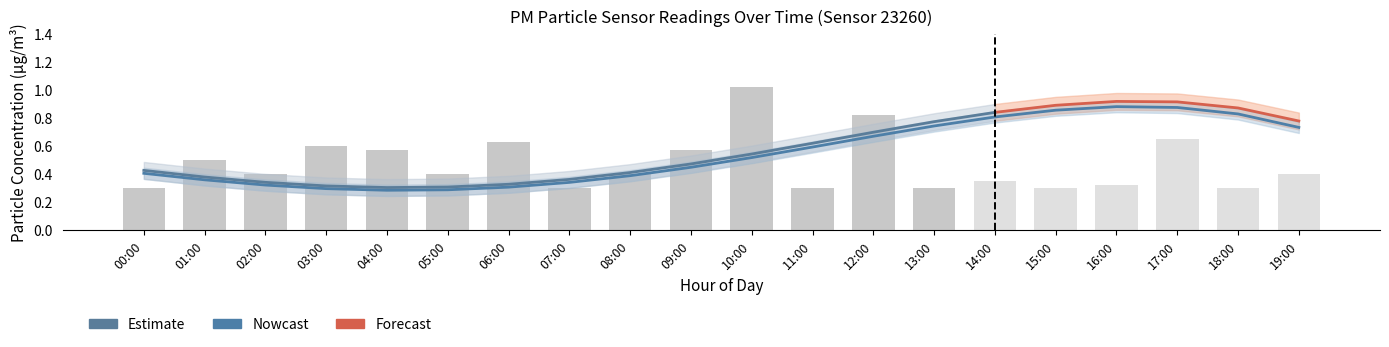

Reading left to right, what are all the values shown in this chart?

0.4	0.4	0.3	0.3	0.3	0.3	0.3	0.3	0.4	0.4	0.5	0.6	0.7	0.7	0.8	0.9	0.9	0.9	0.8	0.7